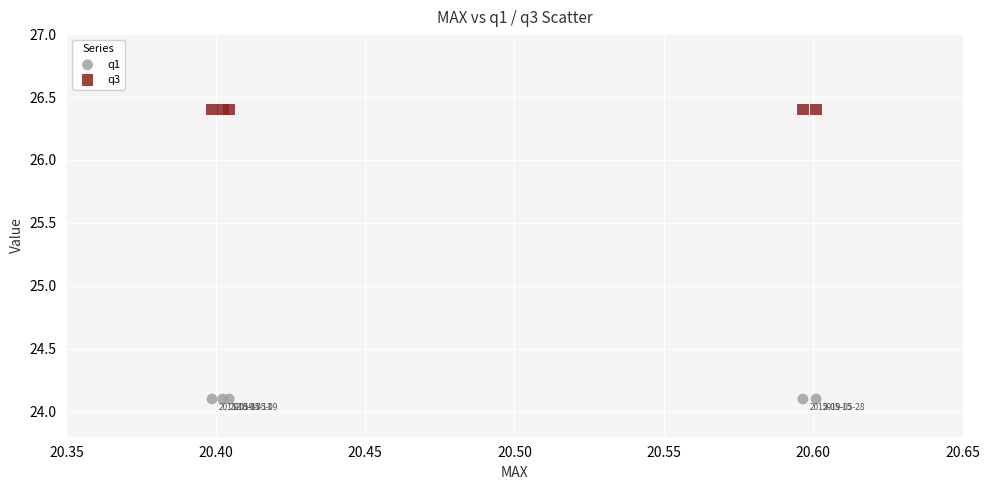

Which series contains the highest Y value?

q3